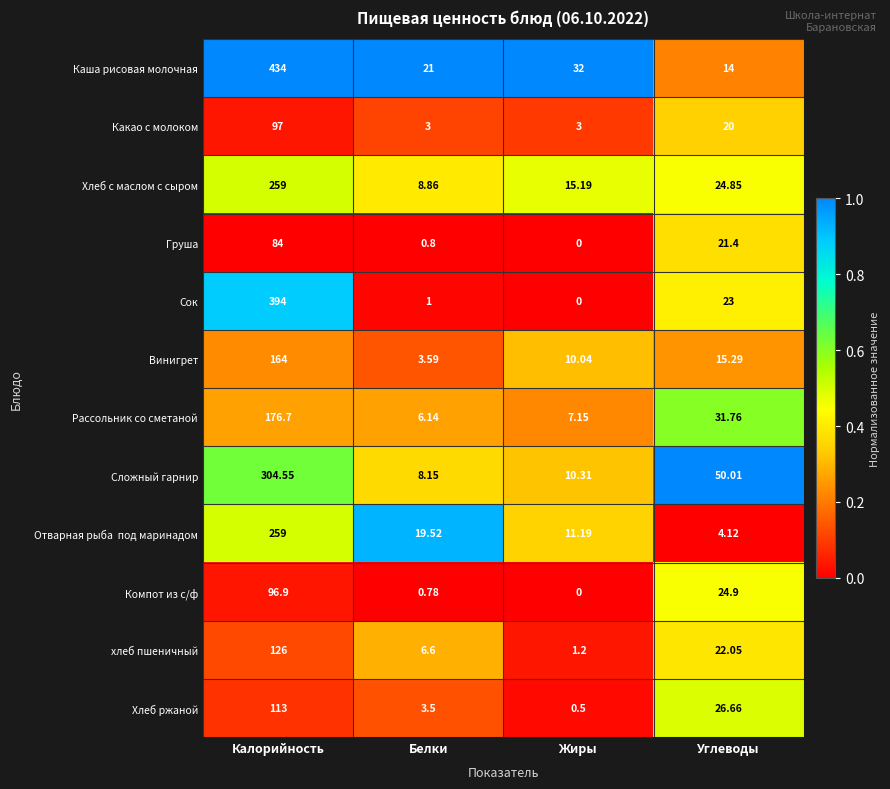

Which label corresponds to the largest value in the chart?

Калорийность